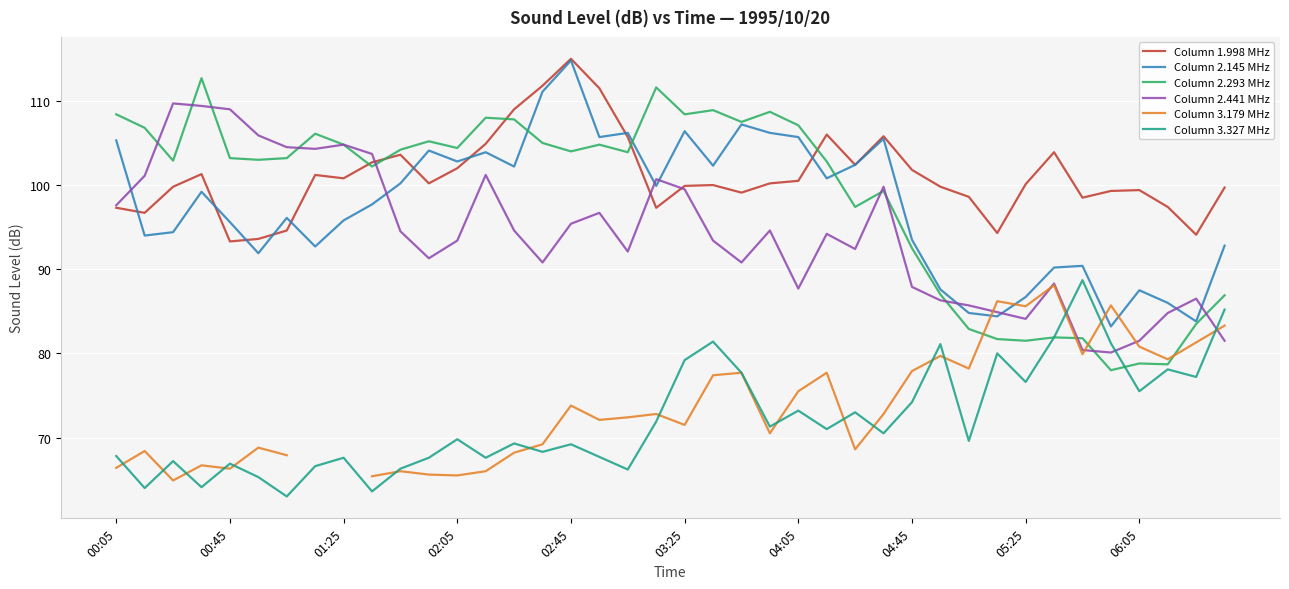

What is the maximum value for Column 2.441 MHz?

109.7